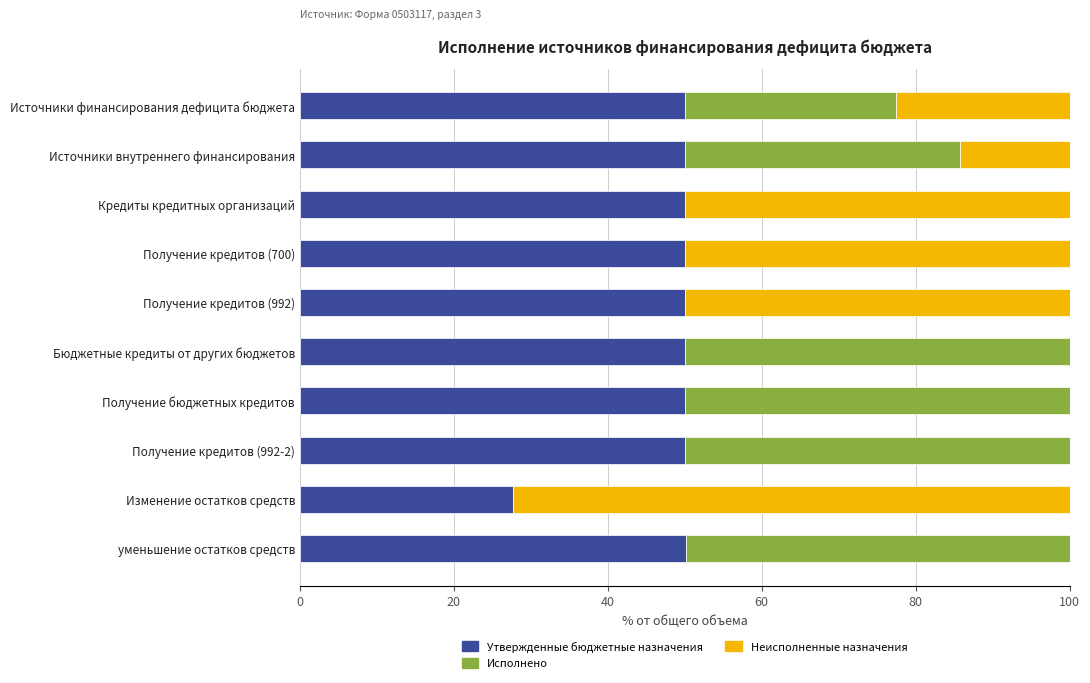

What is the total value across all series at Получение кредитов (992)?

100.0